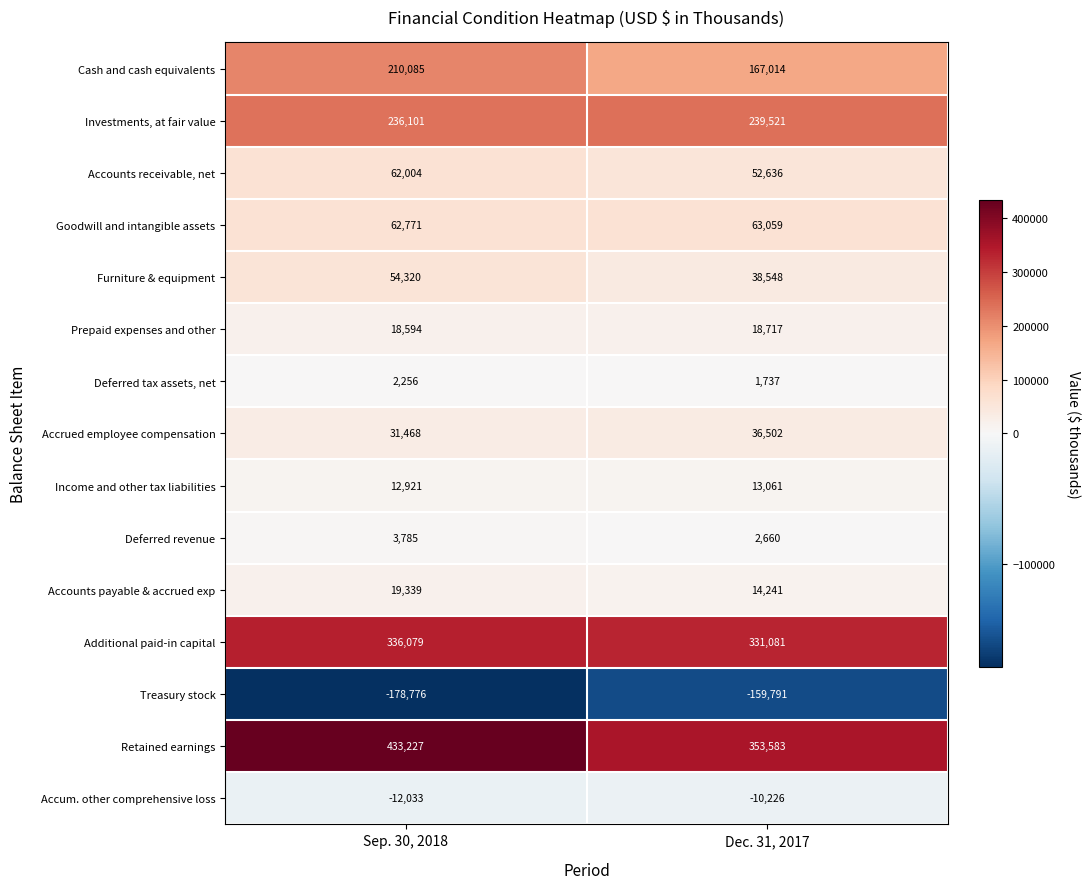

Count the number of categories in the chart.

2